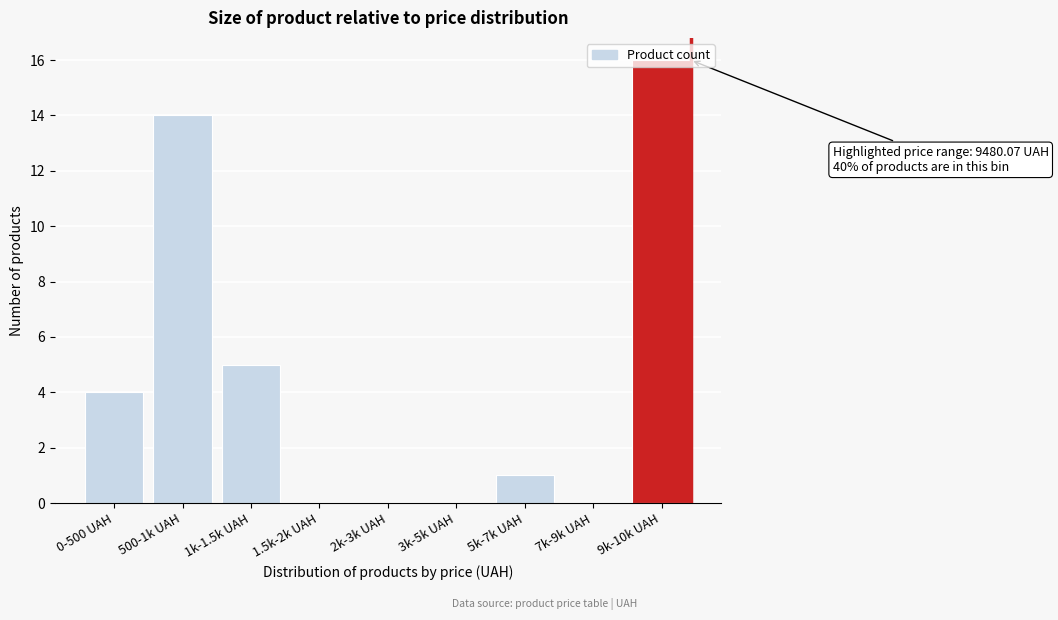

Which has a higher value, 9k-10k UAH or 1.5k-2k UAH?

9k-10k UAH